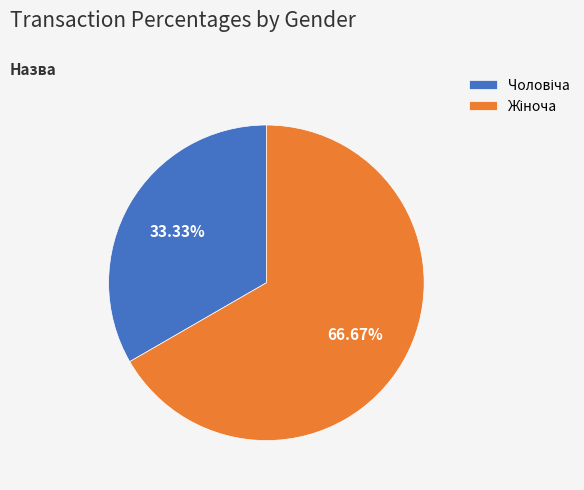

Count the number of slices in the pie.

2